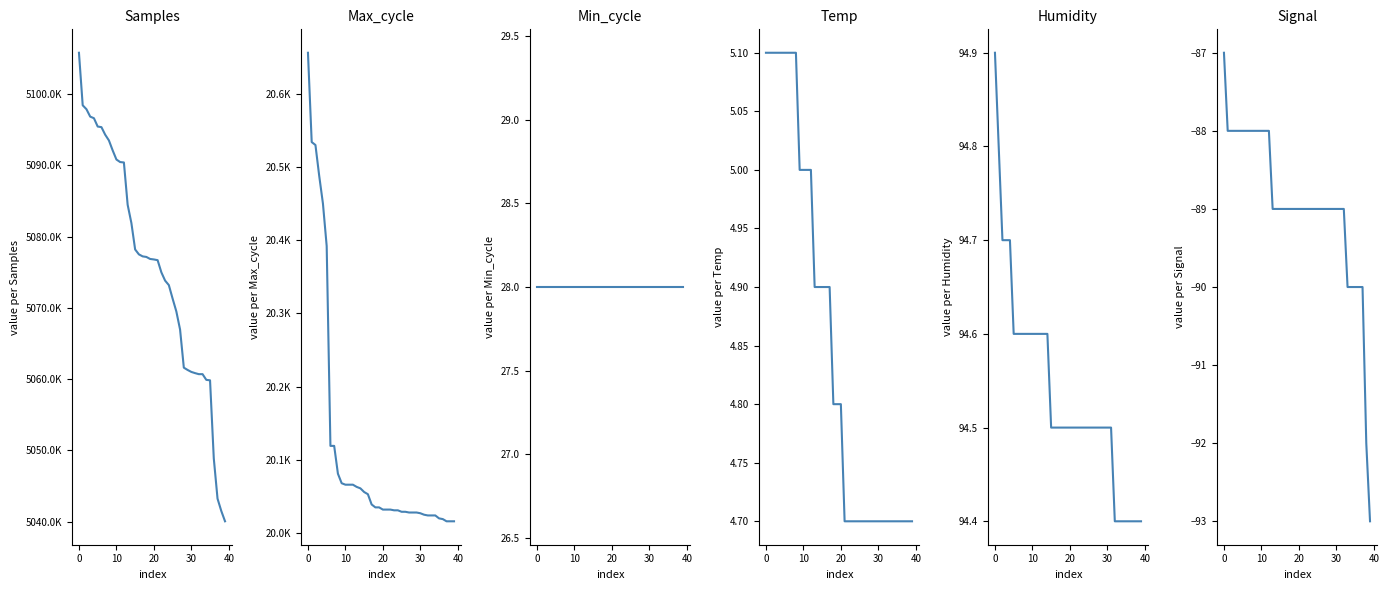

What is the approximate value of Max_cycle at 17?

20039.0